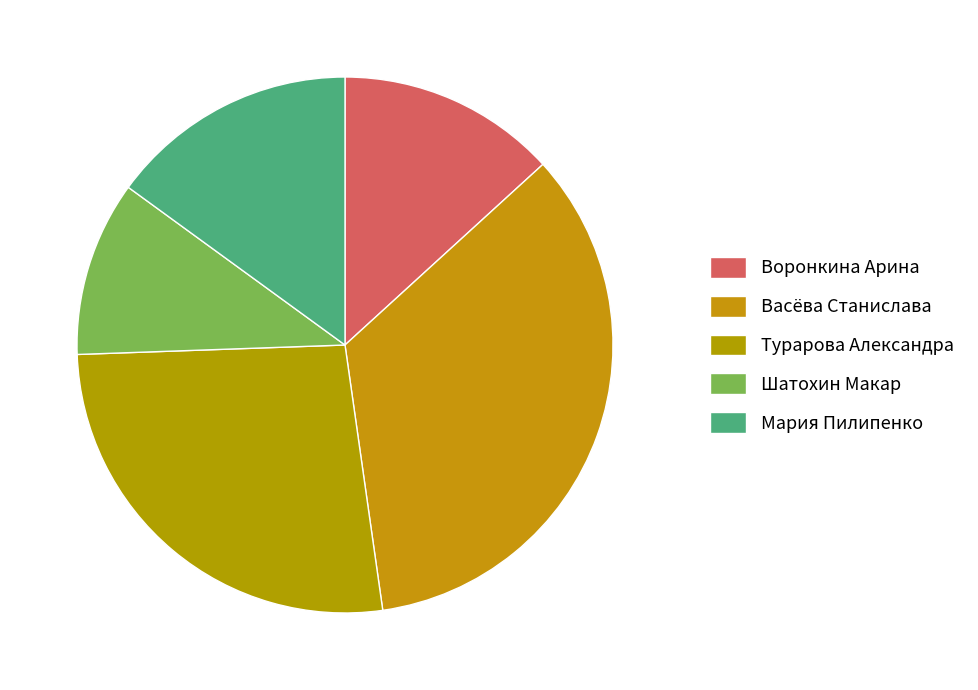

Is there a majority slice in this chart?

No